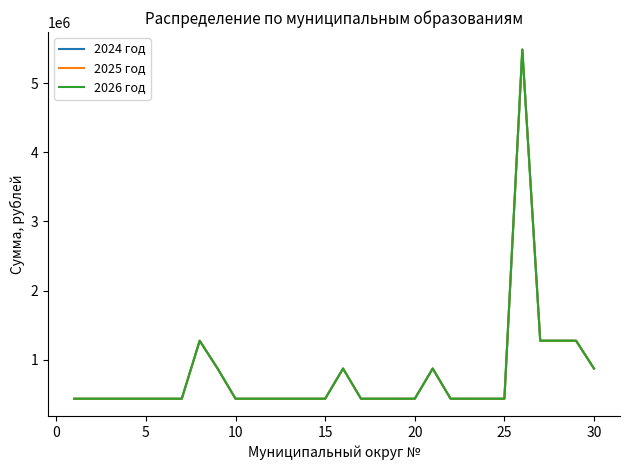

Does the chart have visible grid lines?

No